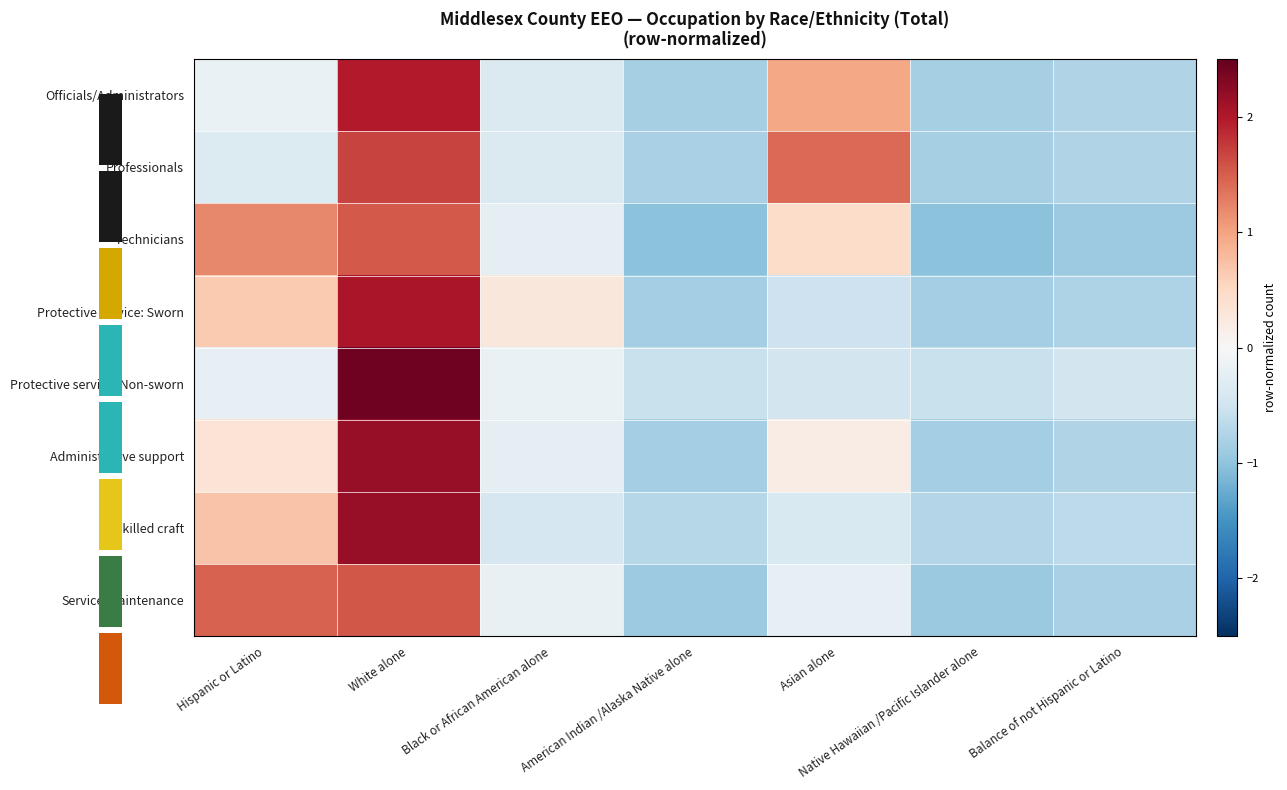

How many data points in Skilled craft are less than 0?

5